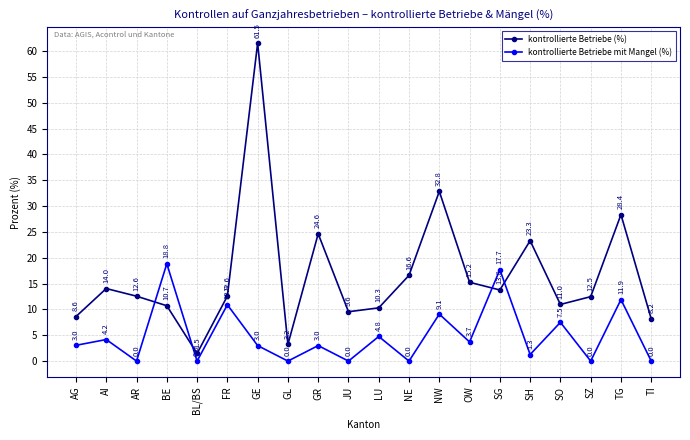

Rank the series at SO from highest to lowest value.

kontrollierte Betriebe (%), kontrollierte Betriebe mit Mangel (%)